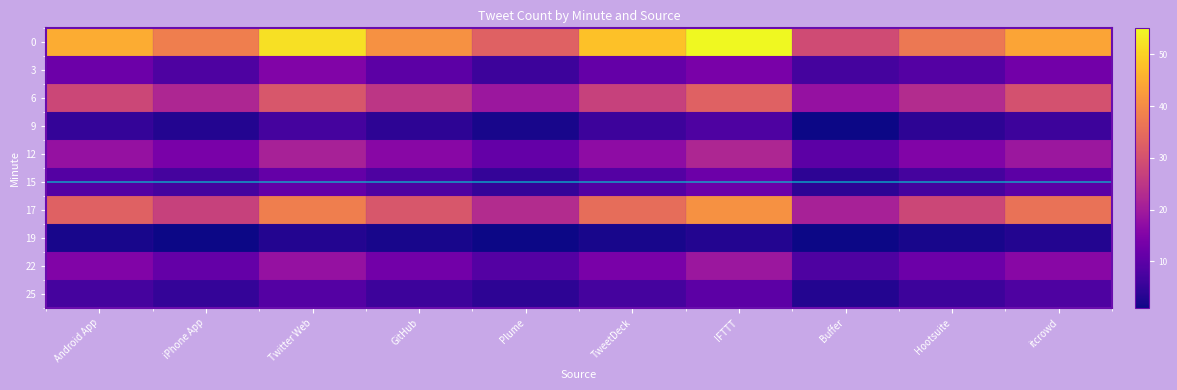

Count the number of data series in this chart.

10